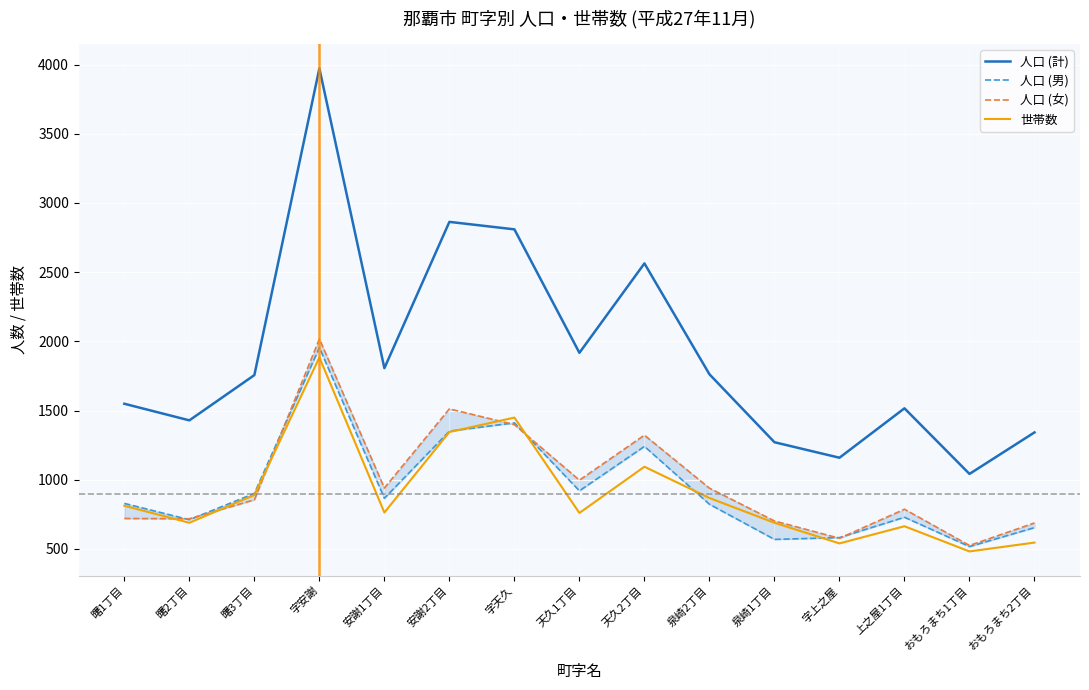

True or false: 人口 (男) has more than 1 interior local peaks.

True